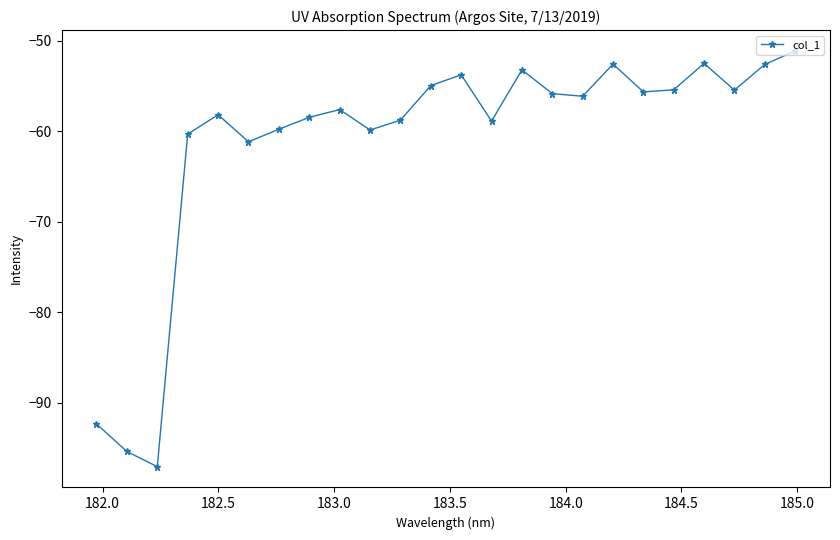

What is the sum of all values?

-1467.6